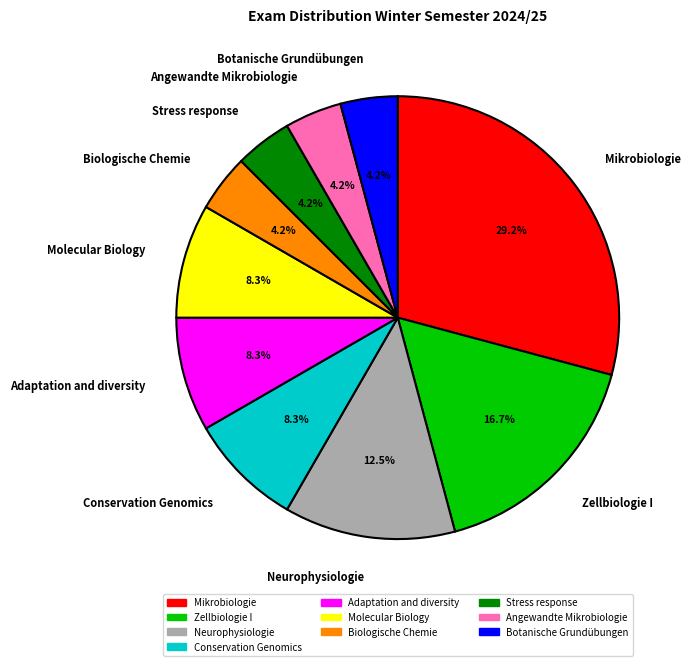

To the nearest percent, what is the difference between the Zellbiologie I and Botanische Grundübungen slice percentages?

12%